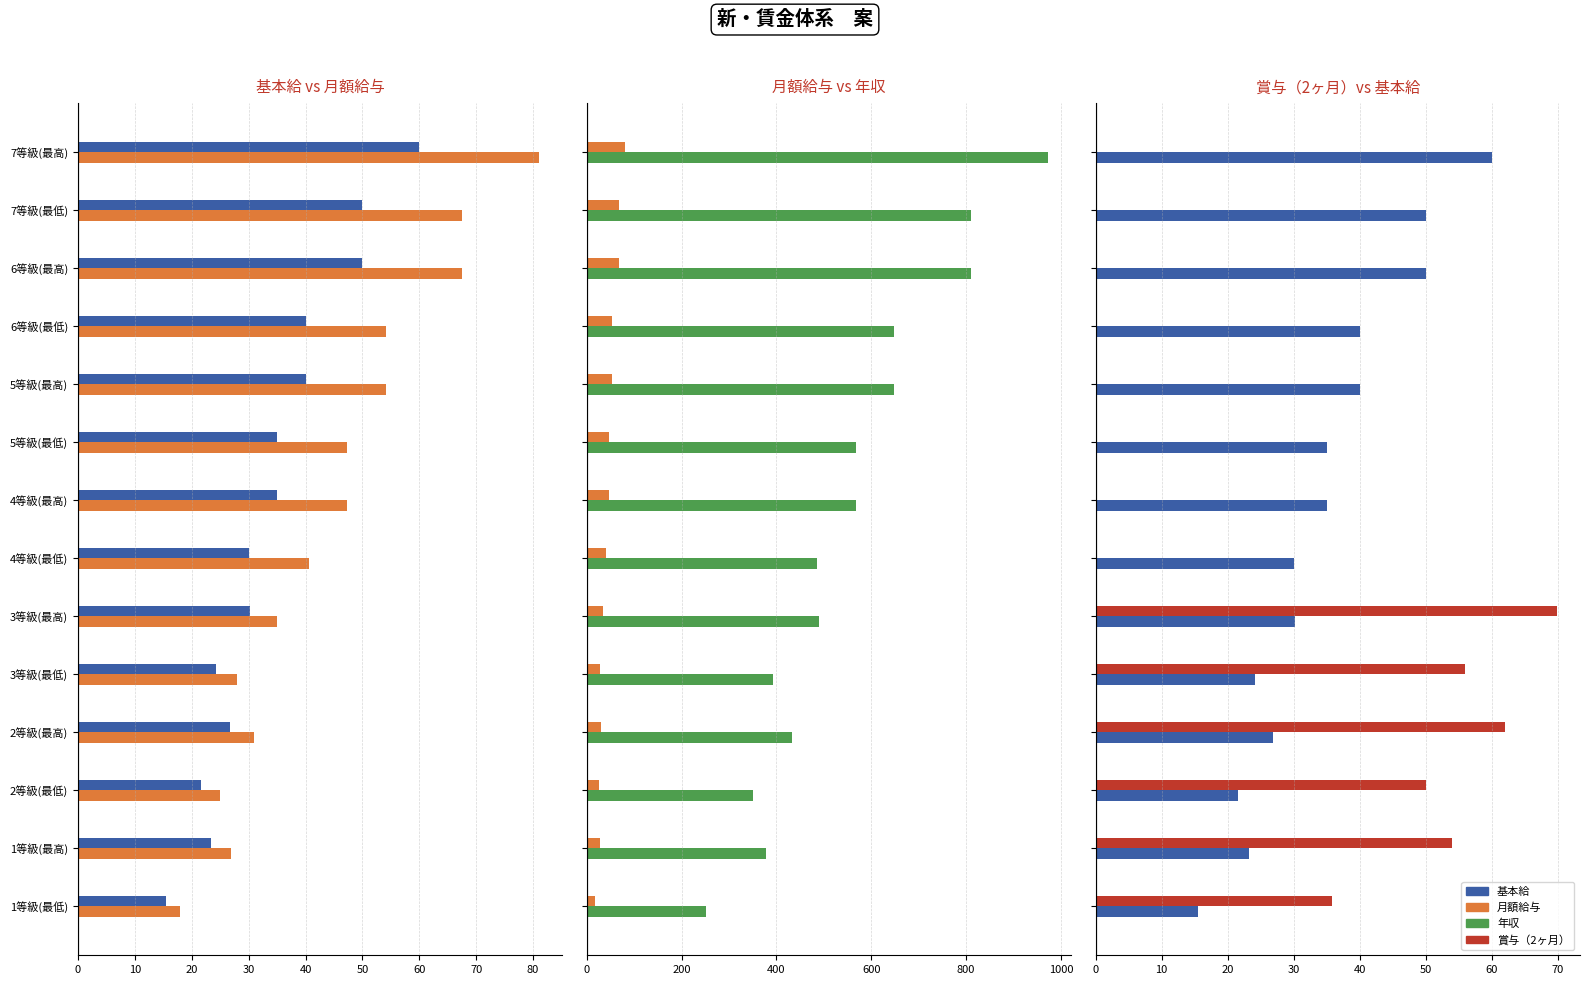

How many data points in 月額給与 are above 47?

7